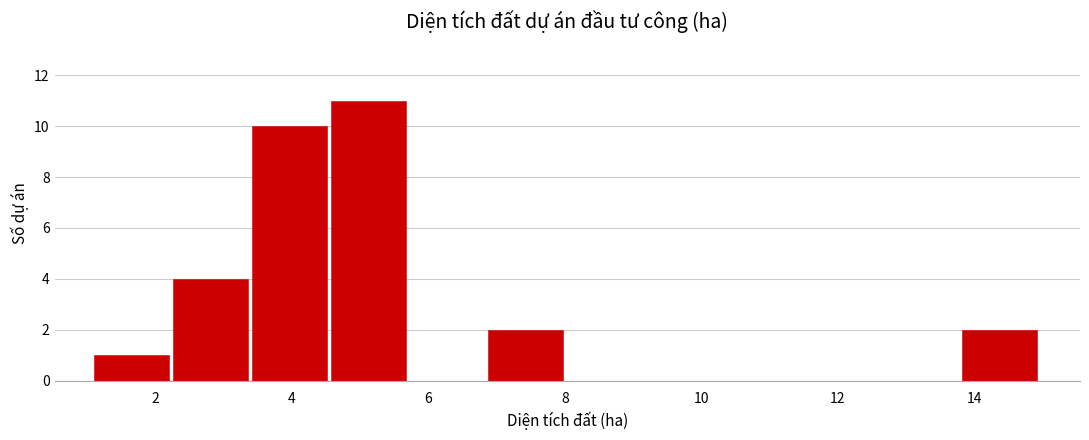

Reading left to right, transcribe this chart: for each bar, give the range it covers on the x-axis and its height. Neither the bar edges nor the heights are printed on the chart, so give them approximately, as read against the axes.

1.2 to 2.2: 1
2.2 to 3.4: 4
3.4 to 4.6: 10
4.6 to 5.8: 11
5.8 to 6.8: 0
6.8 to 8.0: 2
8.0 to 9.2: 0
9.2 to 10.4: 0
10.4 to 11.6: 0
11.6 to 12.6: 0
12.6 to 13.8: 0
13.8 to 15.0: 2